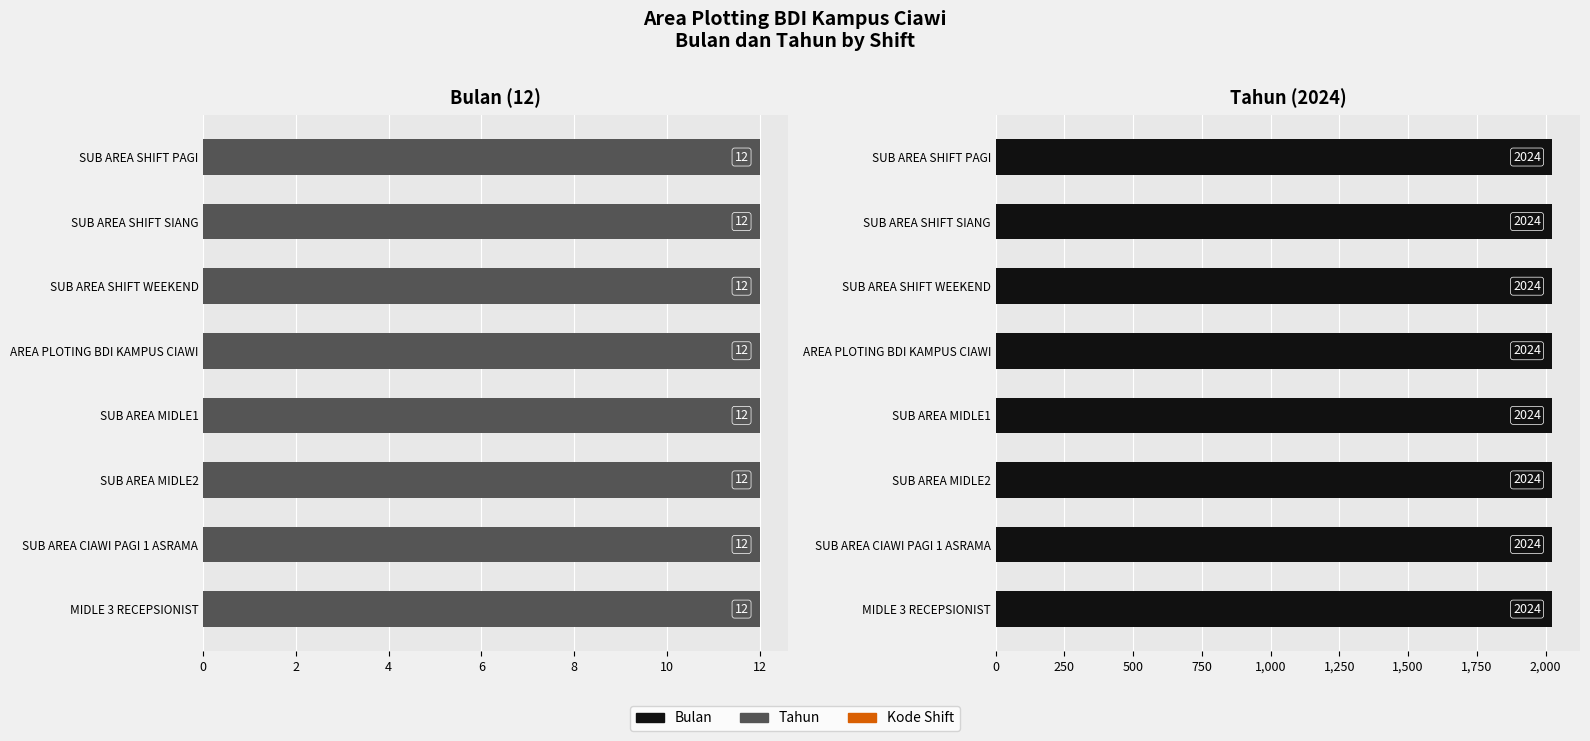

Between MD2 and MD1, which is larger?

MD2